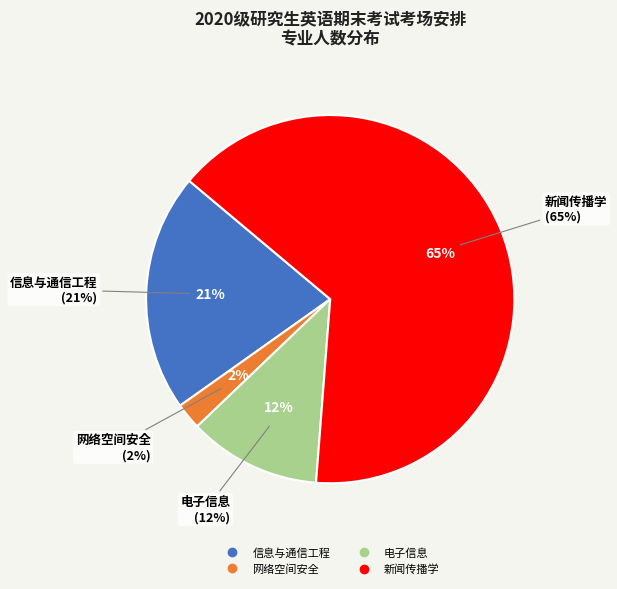

Which slice is the smallest?

网络空间安全